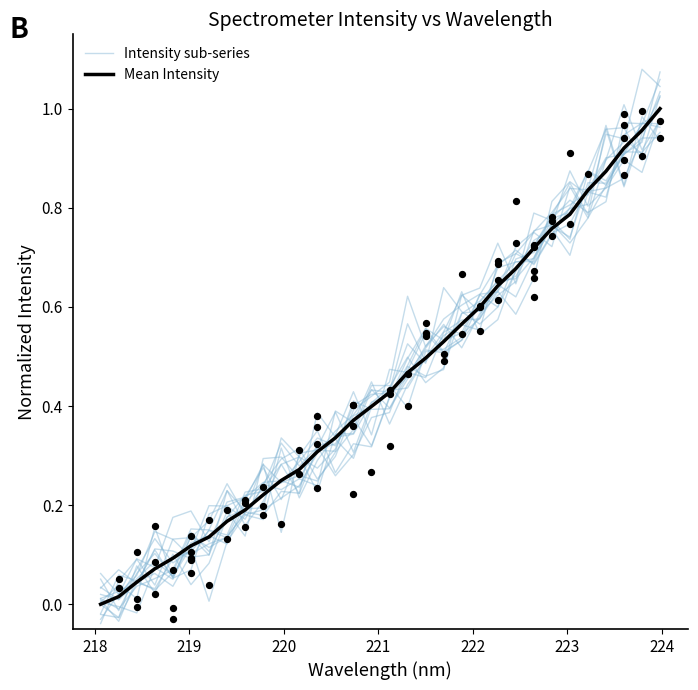

Is the value of Intensity sub-series at 20 greater than the value of Mean Intensity at 9?

Yes